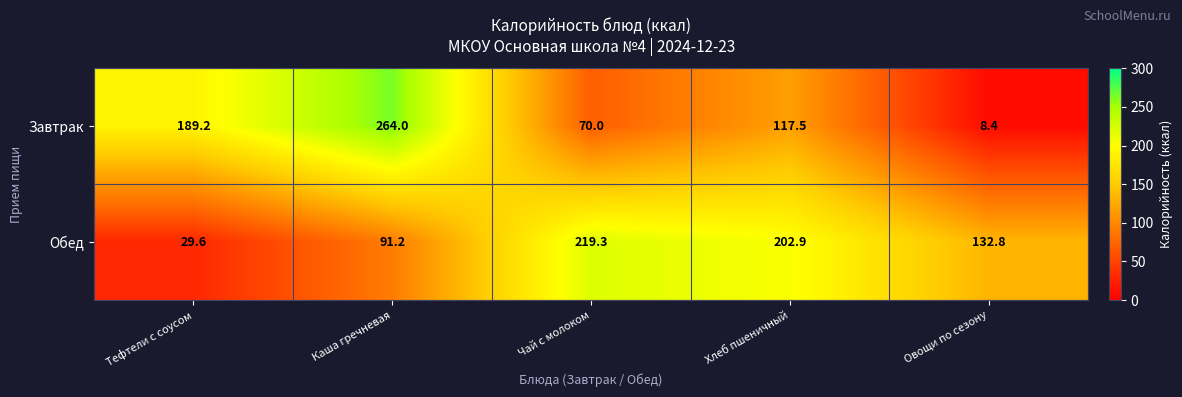

At Каша гречневая, list the series in order from smallest to largest.

Обед, Завтрак